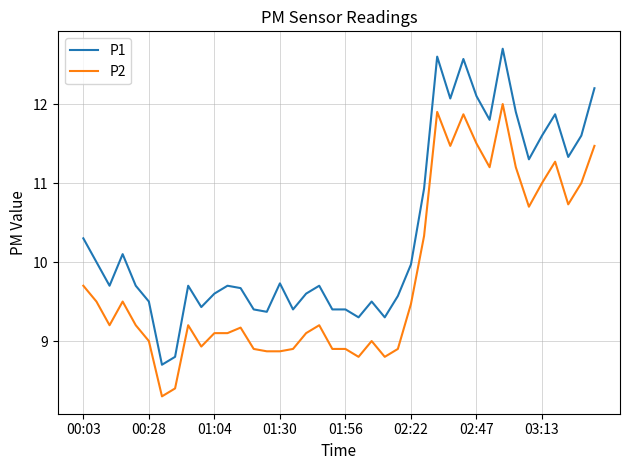

Which series has the widest spread of values?

P1